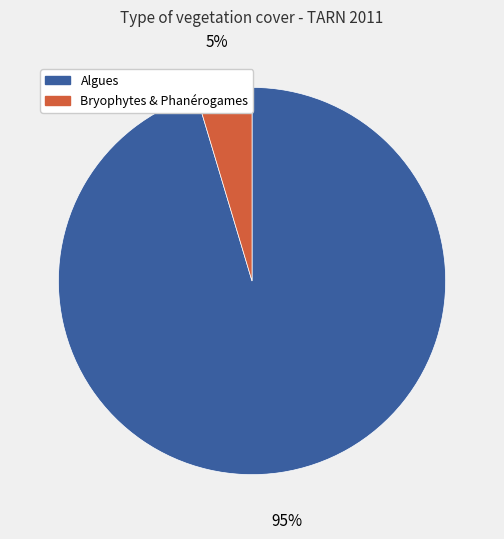

Is there a majority slice in this chart?

Yes